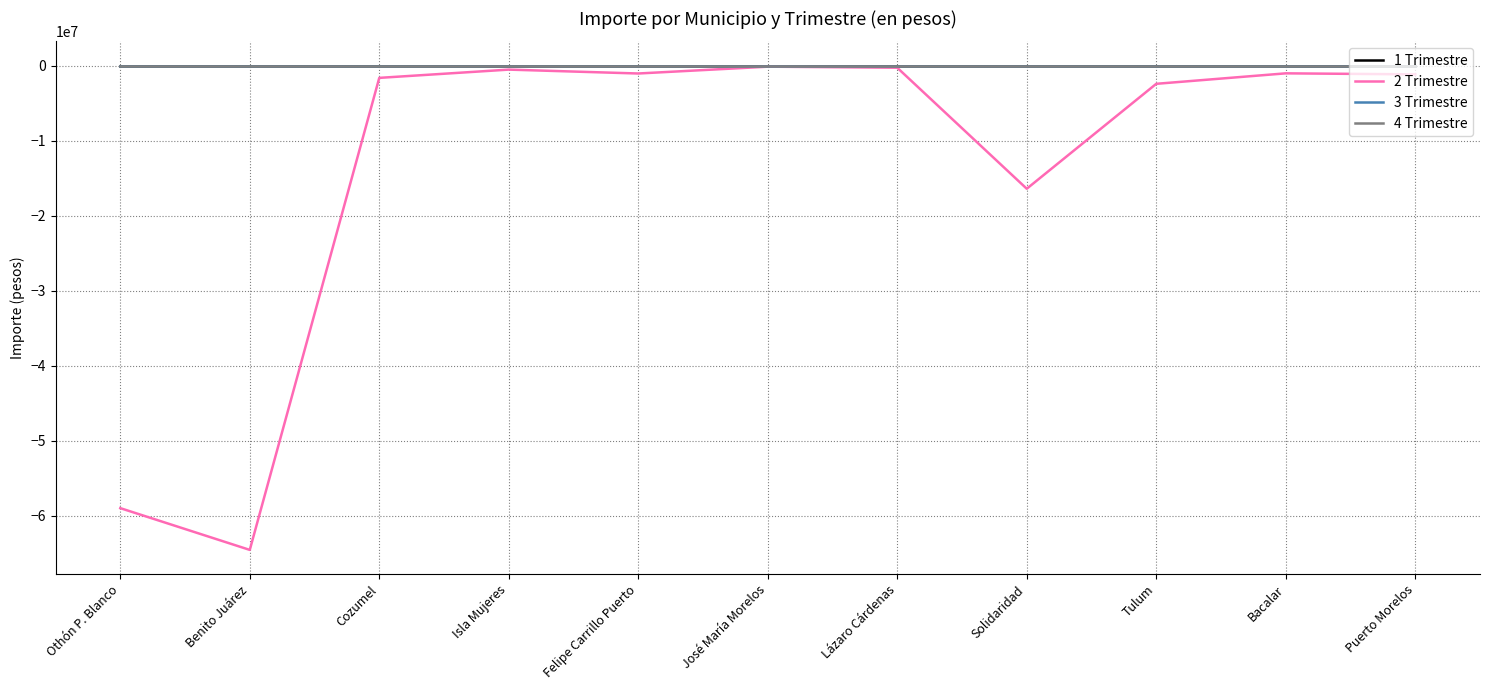

Does the chart display data point markers on the line(s)?

No